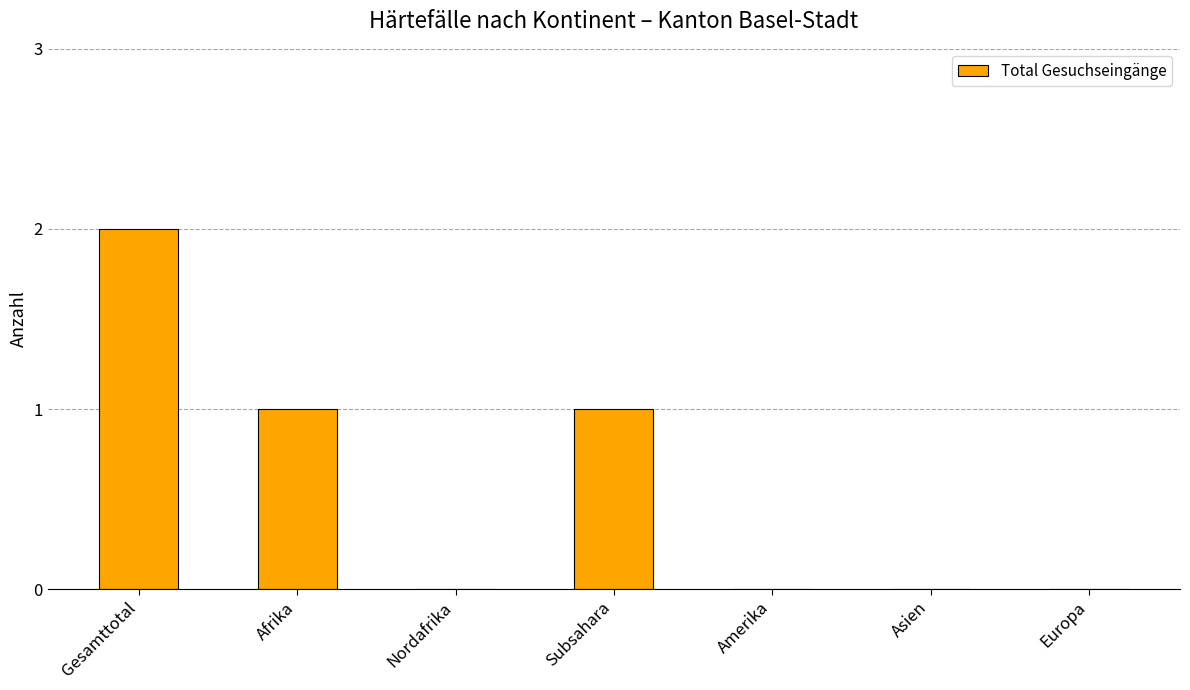

What is the sum of all values?

4